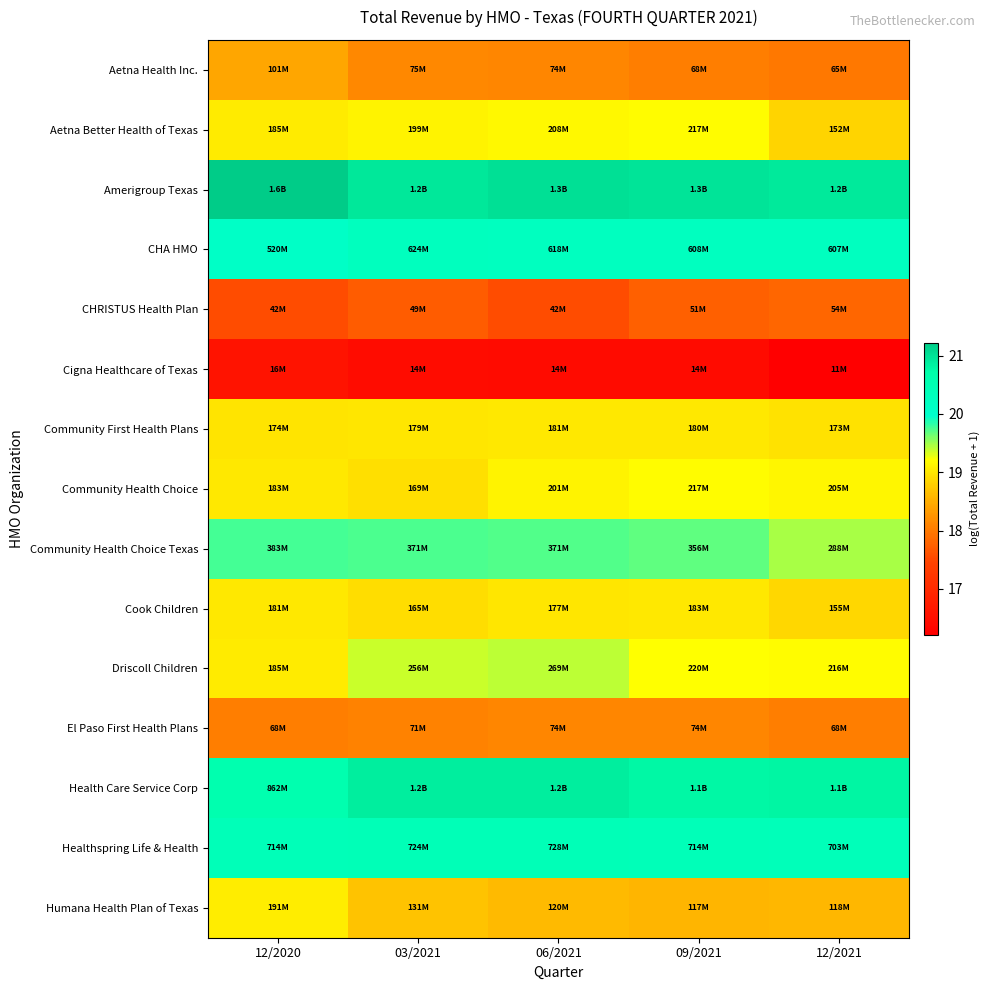

Reading left to right, transcribe all the data shown in this chart.

Aetna Health Inc.: 12/2020=18.4	03/2021=18.1	06/2021=18.1	09/2021=18.0	12/2021=18.0
Aetna Better Health of Texas: 12/2020=19.0	03/2021=19.1	06/2021=19.2	09/2021=19.2	12/2021=18.8
Amerigroup Texas: 12/2020=21.2	03/2021=20.9	06/2021=21.0	09/2021=21.0	12/2021=20.9
CHA HMO: 12/2020=20.1	03/2021=20.3	06/2021=20.2	09/2021=20.2	12/2021=20.2
CHRISTUS Health Plan: 12/2020=17.5	03/2021=17.7	06/2021=17.6	09/2021=17.8	12/2021=17.8
Cigna Healthcare of Texas: 12/2020=16.6	03/2021=16.5	06/2021=16.4	09/2021=16.4	12/2021=16.2
Community First Health Plans: 12/2020=19.0	03/2021=19.0	06/2021=19.0	09/2021=19.0	12/2021=19.0
Community Health Choice: 12/2020=19.0	03/2021=18.9	06/2021=19.1	09/2021=19.2	12/2021=19.1
Community Health Choice Texas: 12/2020=19.8	03/2021=19.7	06/2021=19.7	09/2021=19.7	12/2021=19.5
Cook Children: 12/2020=19.0	03/2021=18.9	06/2021=19.0	09/2021=19.0	12/2021=18.9
Driscoll Children: 12/2020=19.0	03/2021=19.4	06/2021=19.4	09/2021=19.2	12/2021=19.2
El Paso First Health Plans: 12/2020=18.0	03/2021=18.1	06/2021=18.1	09/2021=18.1	12/2021=18.0
Health Care Service Corp: 12/2020=20.6	03/2021=20.9	06/2021=20.9	09/2021=20.8	12/2021=20.8
Healthspring Life & Health: 12/2020=20.4	03/2021=20.4	06/2021=20.4	09/2021=20.4	12/2021=20.4
Humana Health Plan of Texas: 12/2020=19.1	03/2021=18.7	06/2021=18.6	09/2021=18.6	12/2021=18.6